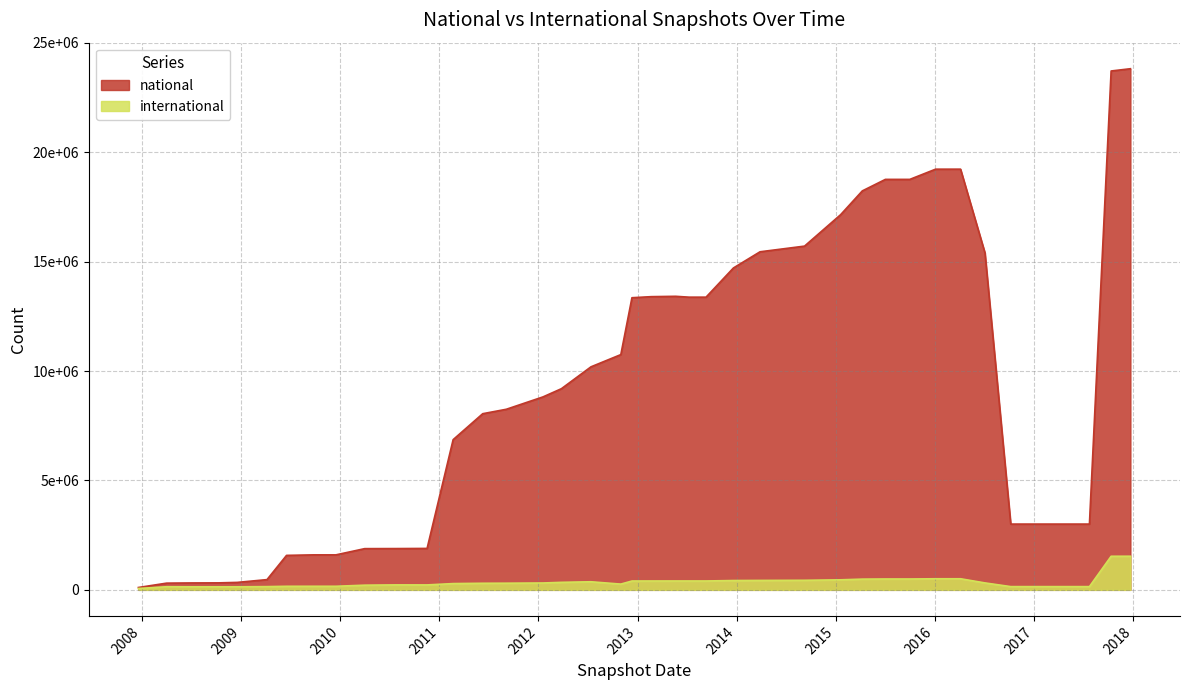

How many interior local peaks does the international series have?

5